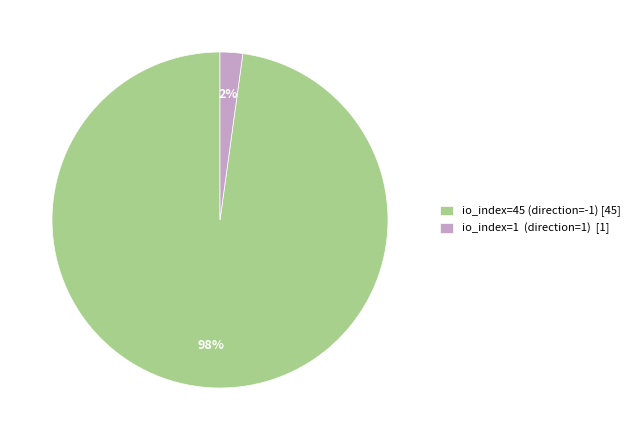

What percentage is the io_index=1 (direction=1) slice, to the nearest percent?

2%